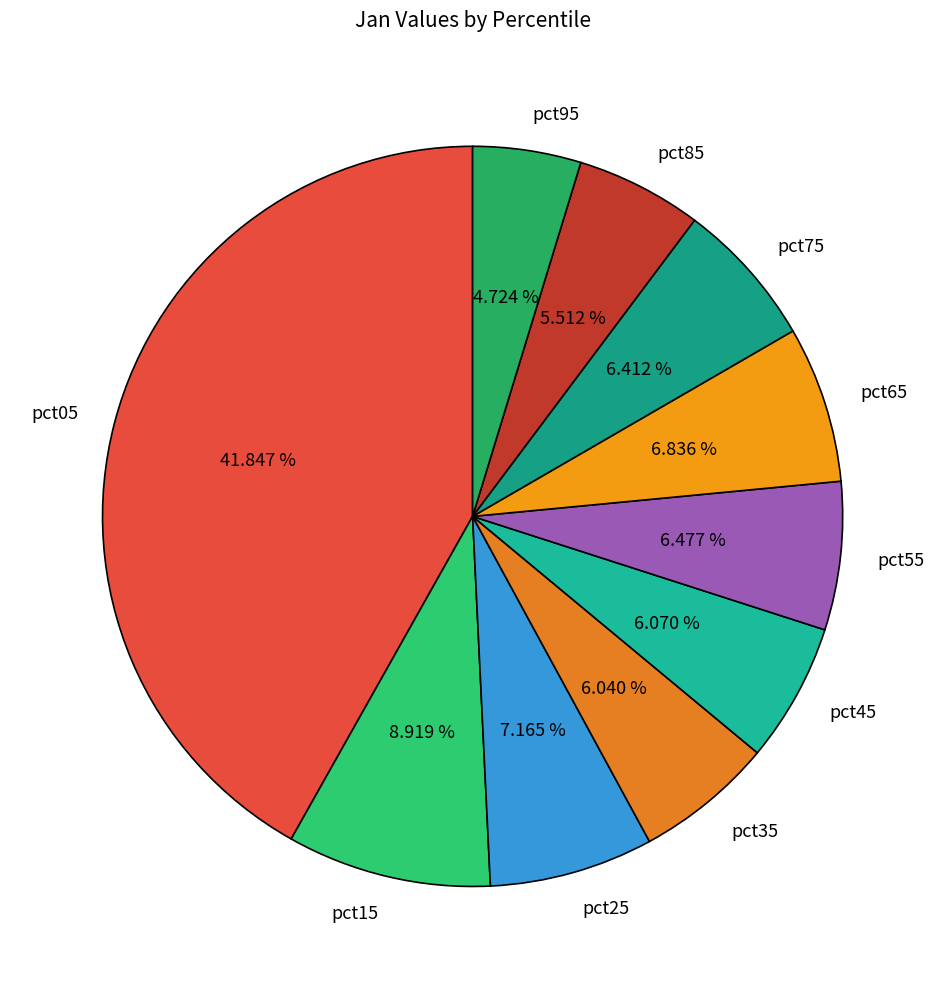

What portion of the pie excludes pct15?

91.1%